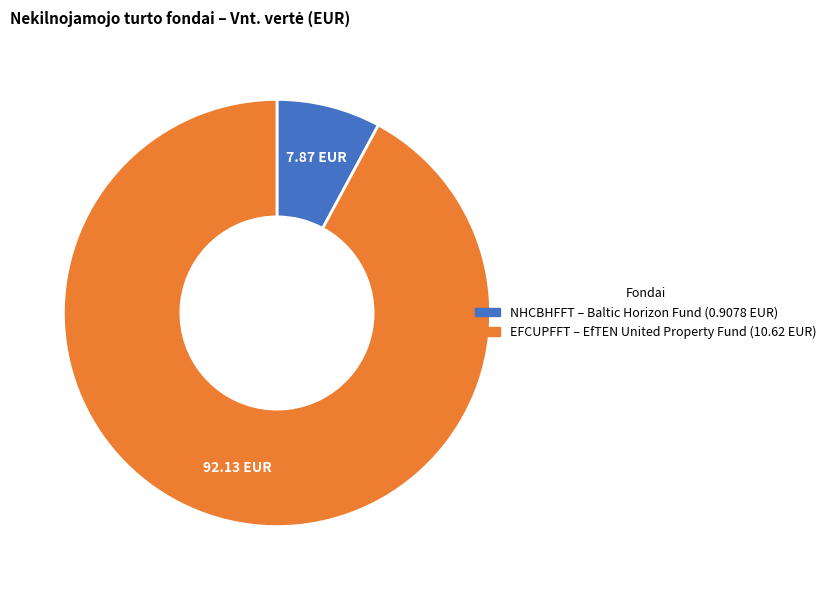

Do EFCUPFFT and NHCBHFFT together represent more than half of the pie?

Yes